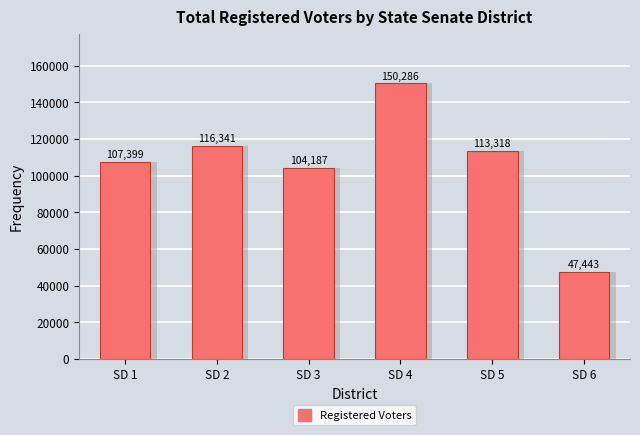

Count the number of categories in the chart.

6